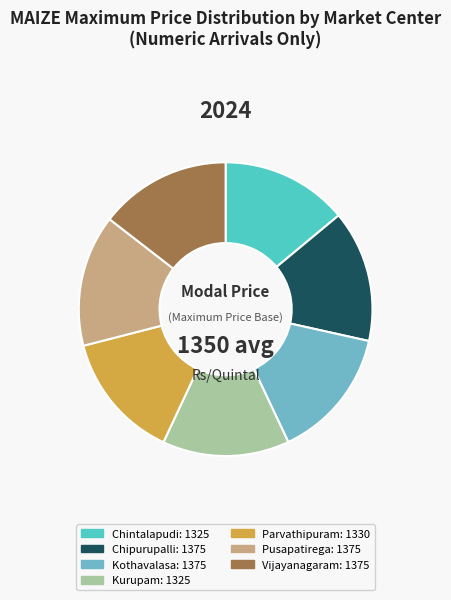

Is it true that Pusapatirega is 15% of the pie?

True